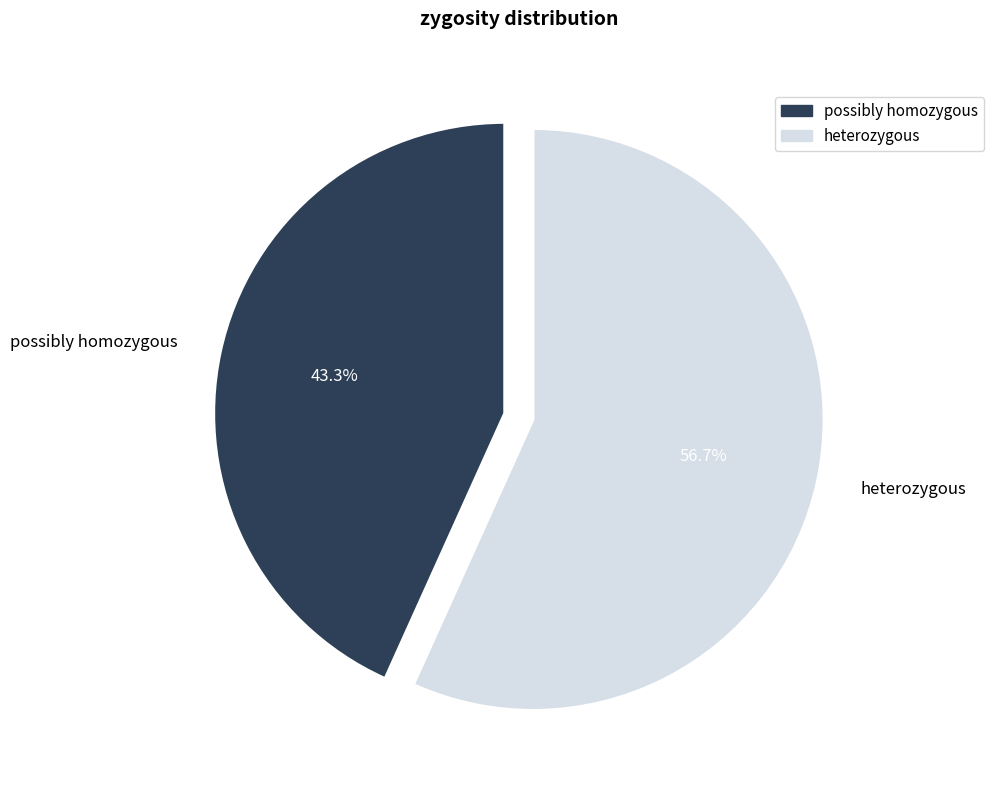

To the nearest percent, what is the difference between the largest and smallest slice percentages?

13%